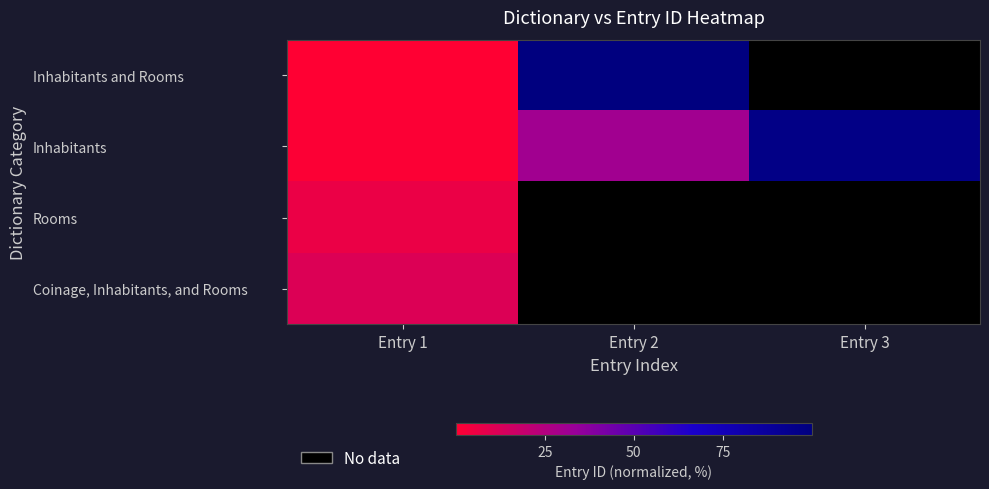

What is the maximum value shown in the chart?

100.0